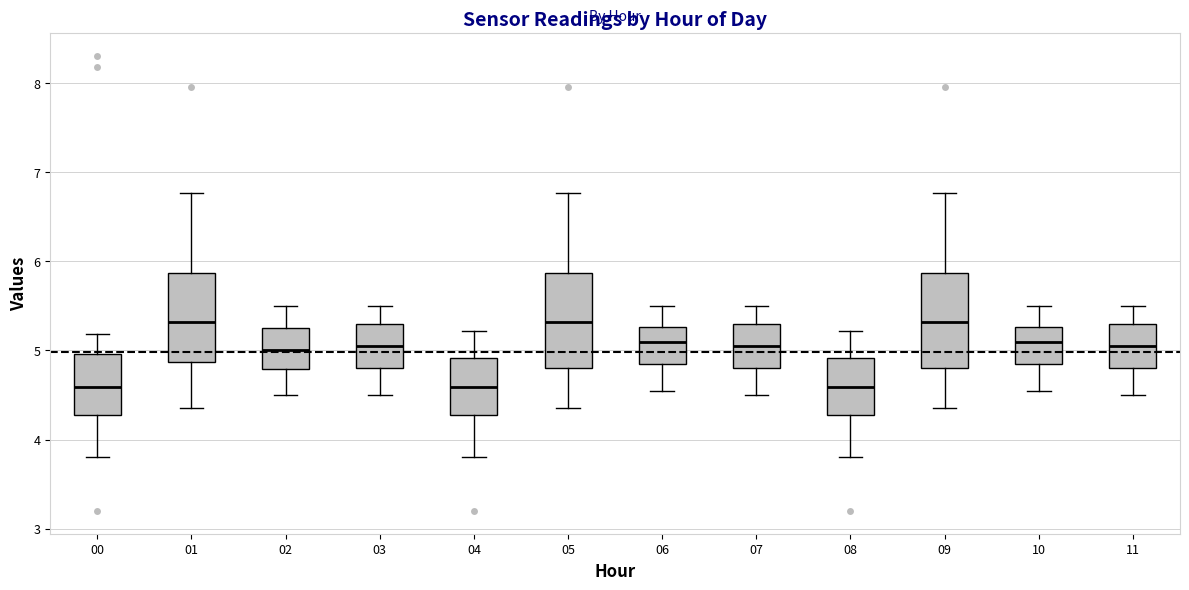

Reading left to right, transcribe this box plot: for each box, give where its median line is, the range the box spans, and where its two whiskers end, as read against the y-axis. The values are not printed on the chart, so give them approximately, as read against the axis.

00: median 4.6, box 4.3 to 5.0, whiskers 3.8 to 5.2
01: median 5.3, box 4.9 to 5.9, whiskers 4.4 to 6.8
02: median 5.0, box 4.8 to 5.3, whiskers 4.5 to 5.5
03: median 5.1, box 4.8 to 5.3, whiskers 4.5 to 5.5
04: median 4.6, box 4.3 to 4.9, whiskers 3.8 to 5.2
05: median 5.3, box 4.8 to 5.9, whiskers 4.4 to 6.8
06: median 5.1, box 4.9 to 5.3, whiskers 4.6 to 5.5
07: median 5.1, box 4.8 to 5.3, whiskers 4.5 to 5.5
08: median 4.6, box 4.3 to 4.9, whiskers 3.8 to 5.2
09: median 5.3, box 4.8 to 5.9, whiskers 4.4 to 6.8
10: median 5.1, box 4.9 to 5.3, whiskers 4.6 to 5.5
11: median 5.1, box 4.8 to 5.3, whiskers 4.5 to 5.5